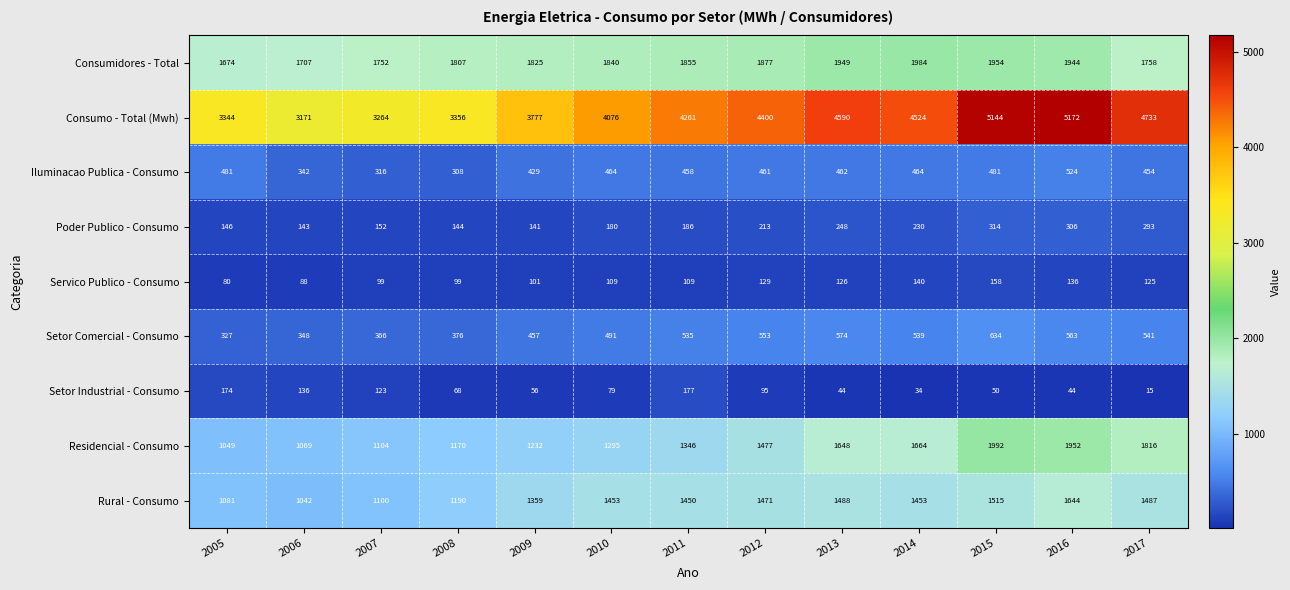

Rank the series by their maximum value, from lowest to highest.

Servico Publico - Consumo, Setor Industrial - Consumo, Poder Publico - Consumo, Iluminacao Publica - Consumo, Setor Comercial - Consumo, Rural - Consumo, Consumidores - Total, Residencial - Consumo, Consumo - Total (Mwh)